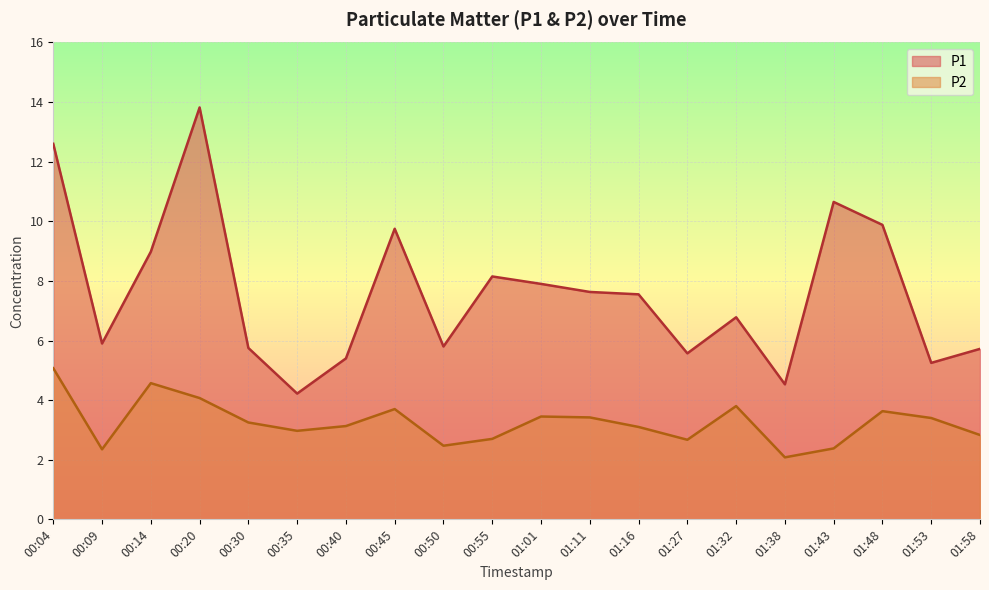

What is the average value of the P1 series?

7.6